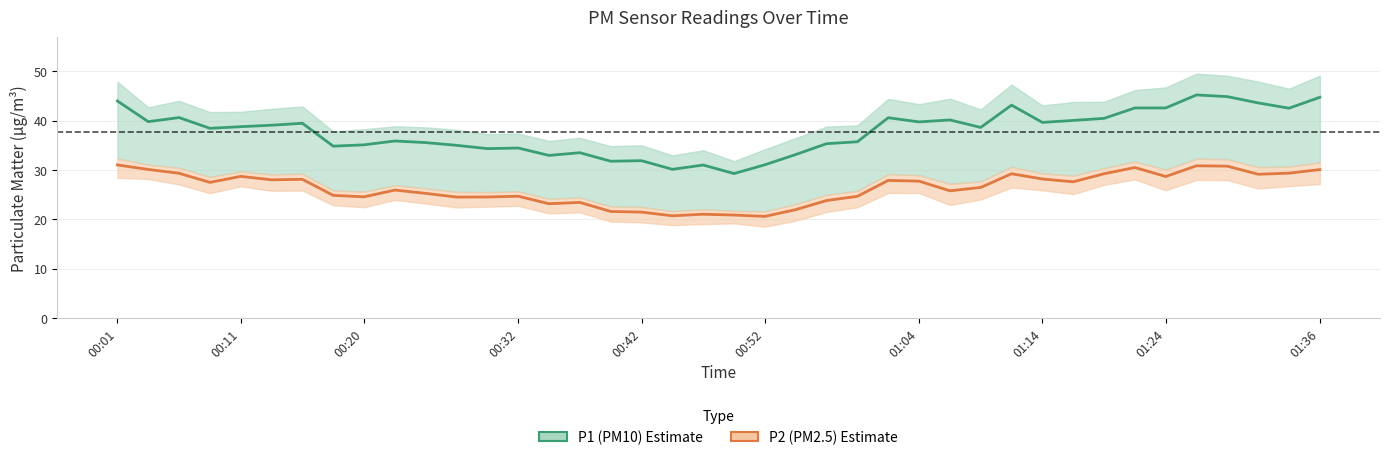

What is the value of the P1 (PM10) point at the 5th from the left?

38.8